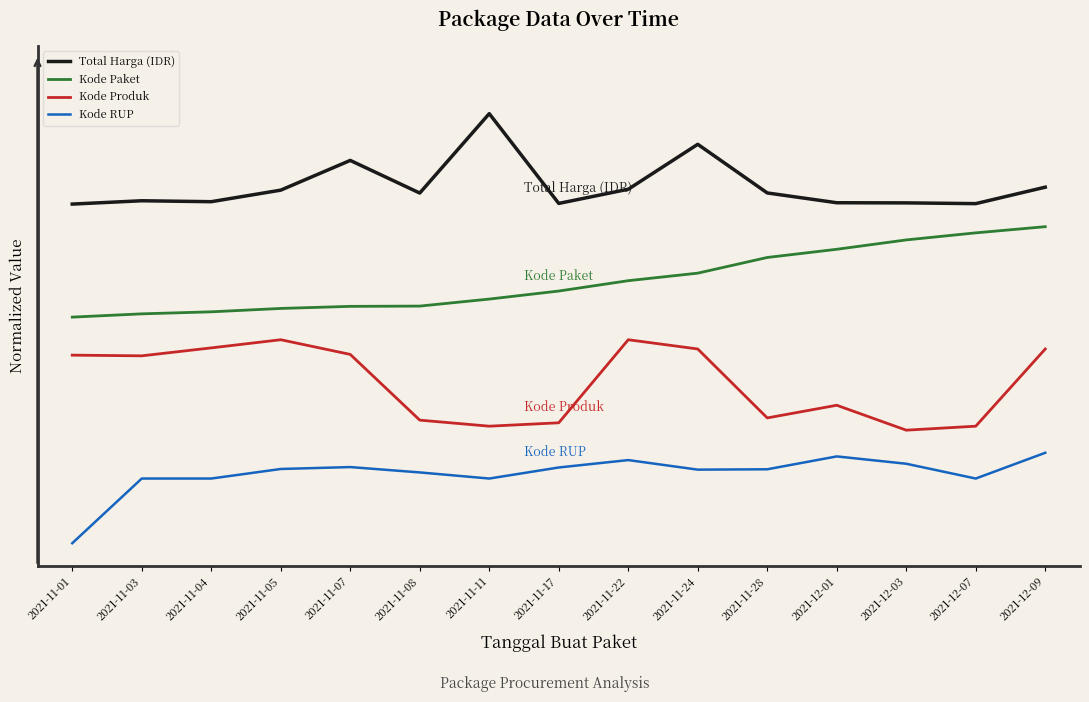

Reading left to right, what are all the values shown in this chart?

Total Harga (IDR): 2021-11-01=0.8	2021-11-03=0.8	2021-11-04=0.8	2021-11-05=0.8	2021-11-07=0.8	2021-11-08=0.8	2021-11-11=0.9	2021-11-17=0.8	2021-11-22=0.8	2021-11-24=0.9	2021-11-28=0.8	2021-12-01=0.8	2021-12-03=0.8	2021-12-07=0.8	2021-12-09=0.8
Kode Paket: 2021-11-01=0.5	2021-11-03=0.5	2021-11-04=0.5	2021-11-05=0.5	2021-11-07=0.5	2021-11-08=0.5	2021-11-11=0.5	2021-11-17=0.6	2021-11-22=0.6	2021-11-24=0.6	2021-11-28=0.6	2021-12-01=0.7	2021-12-03=0.7	2021-12-07=0.7	2021-12-09=0.7
Kode Produk: 2021-11-01=0.4	2021-11-03=0.4	2021-11-04=0.4	2021-11-05=0.5	2021-11-07=0.4	2021-11-08=0.3	2021-11-11=0.3	2021-11-17=0.3	2021-11-22=0.4	2021-11-24=0.4	2021-11-28=0.3	2021-12-01=0.3	2021-12-03=0.2	2021-12-07=0.3	2021-12-09=0.4
Kode RUP: 2021-11-01=0.0	2021-11-03=0.1	2021-11-04=0.1	2021-11-05=0.2	2021-11-07=0.2	2021-11-08=0.2	2021-11-11=0.1	2021-11-17=0.2	2021-11-22=0.2	2021-11-24=0.2	2021-11-28=0.2	2021-12-01=0.2	2021-12-03=0.2	2021-12-07=0.1	2021-12-09=0.2